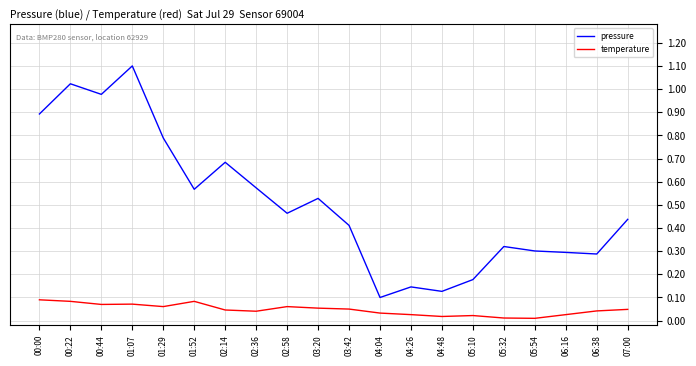

True or false: pressure has a value of 0.3 at 06:38.

True